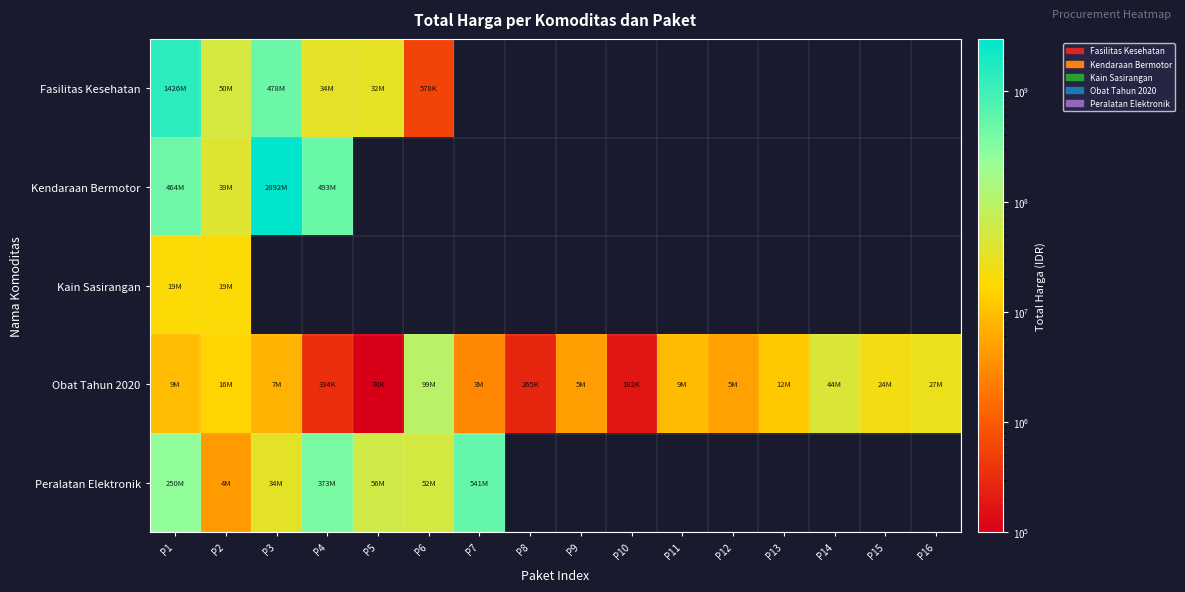

At how many categories does at least one series exceed 1701018081?

1